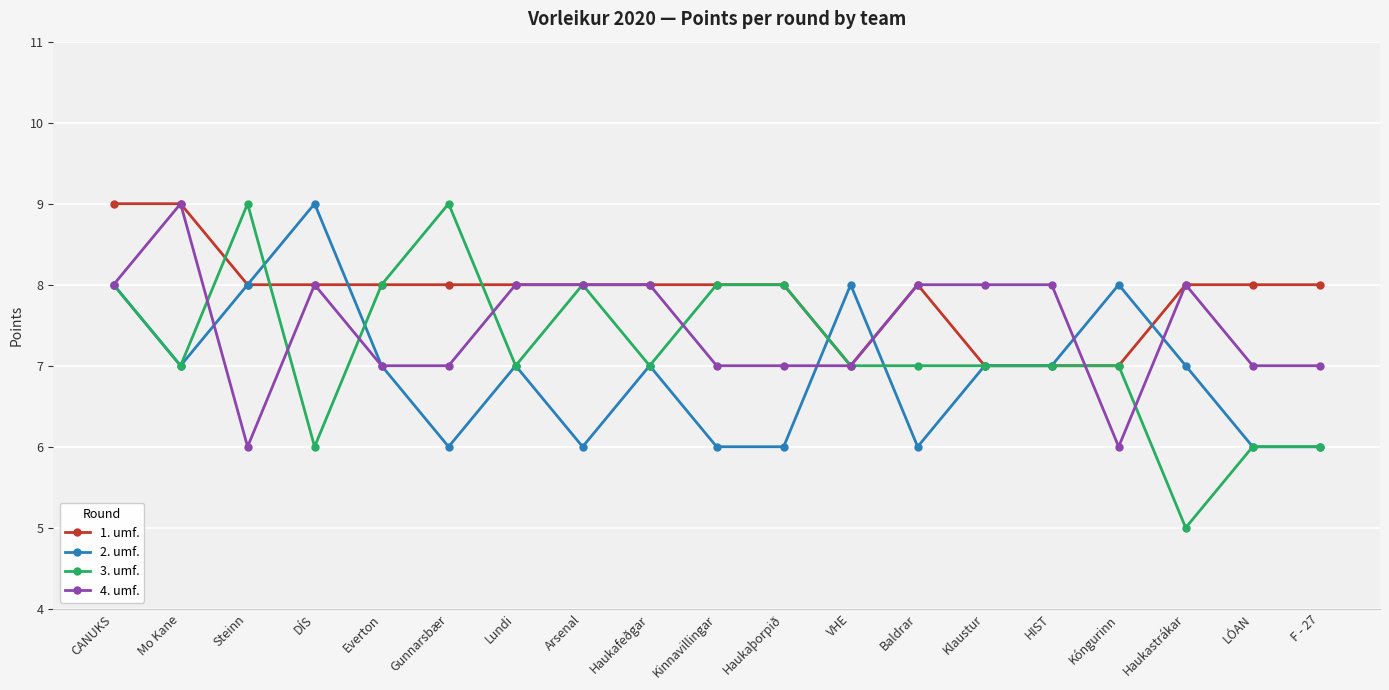

What is the difference between the maximum and minimum values in the 2. umf. series?

3